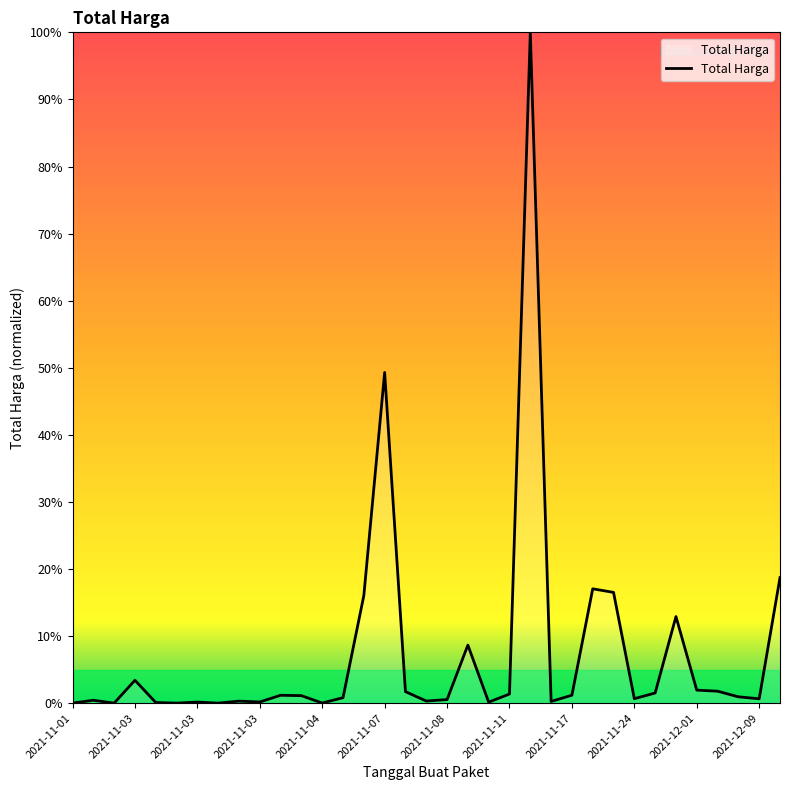

What is the maximum value shown in the chart?

100.0